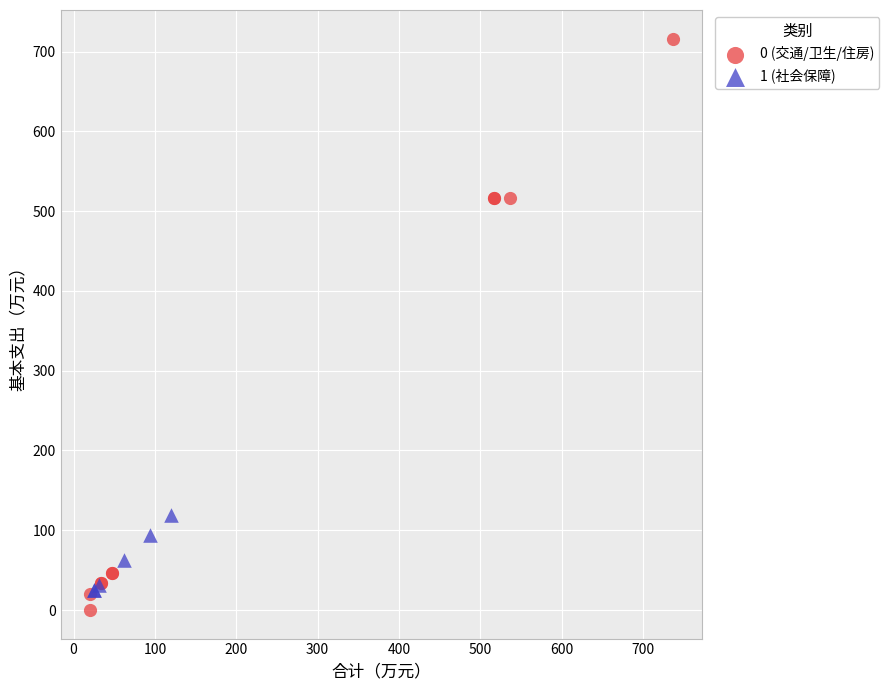

Which series reaches the maximum Y coordinate?

0 (交通/卫生/住房)